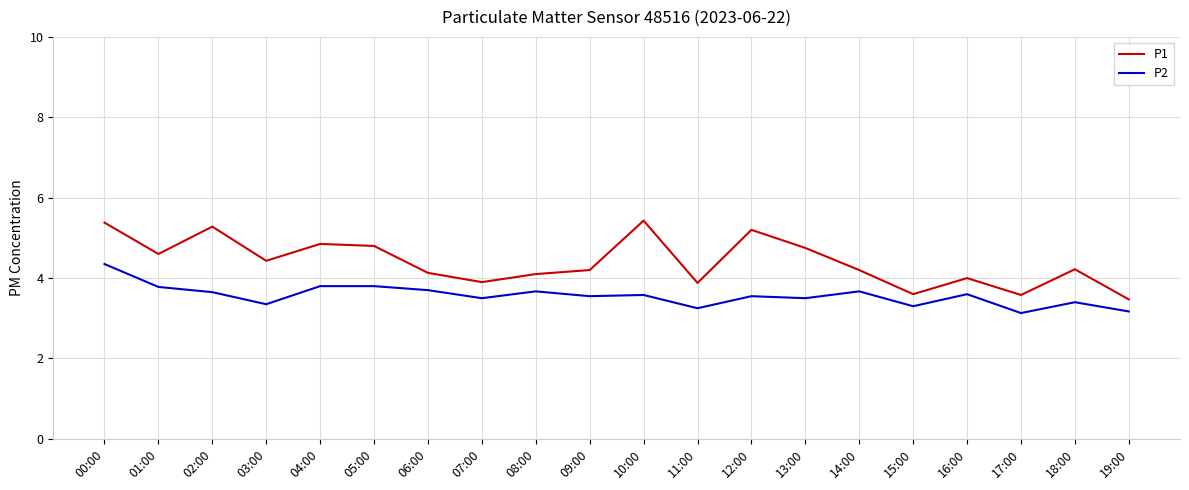

What position from the right is 19:00?

1